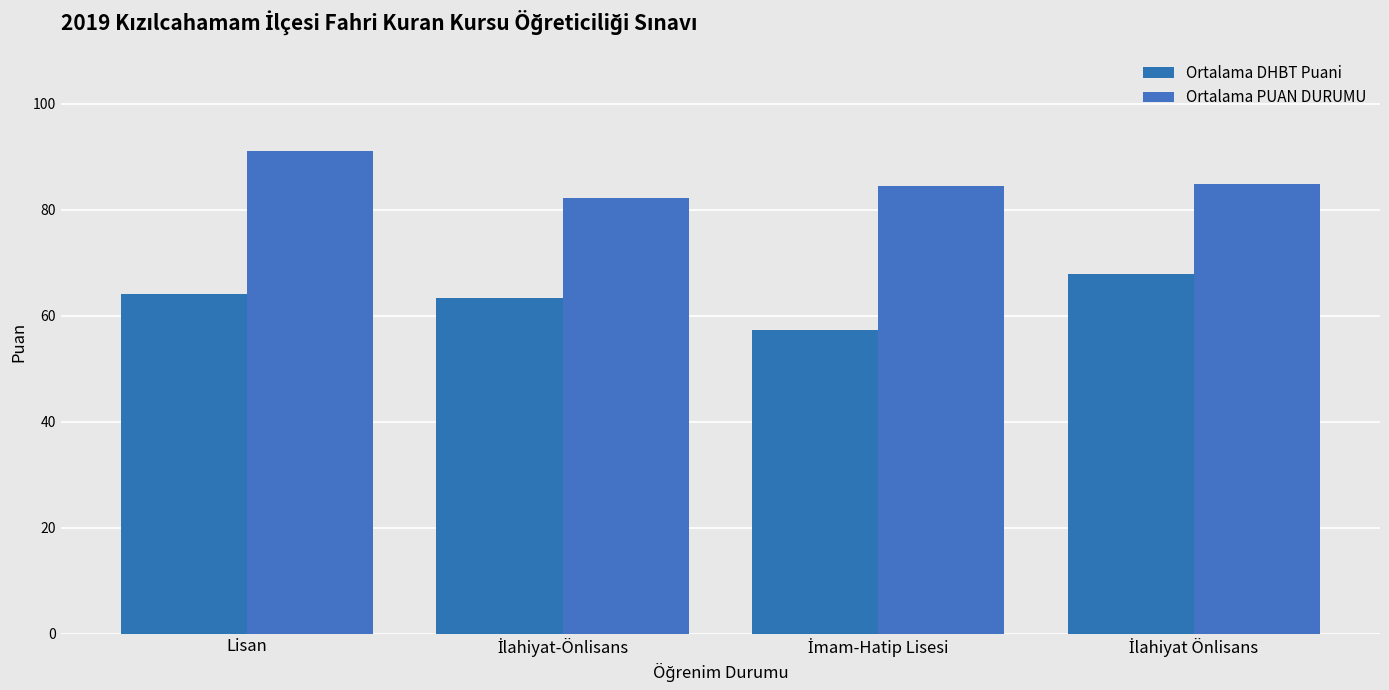

True or false: Ortalama DHBT Puani has a value of 111.7 at İlahiyat Önlisans.

False